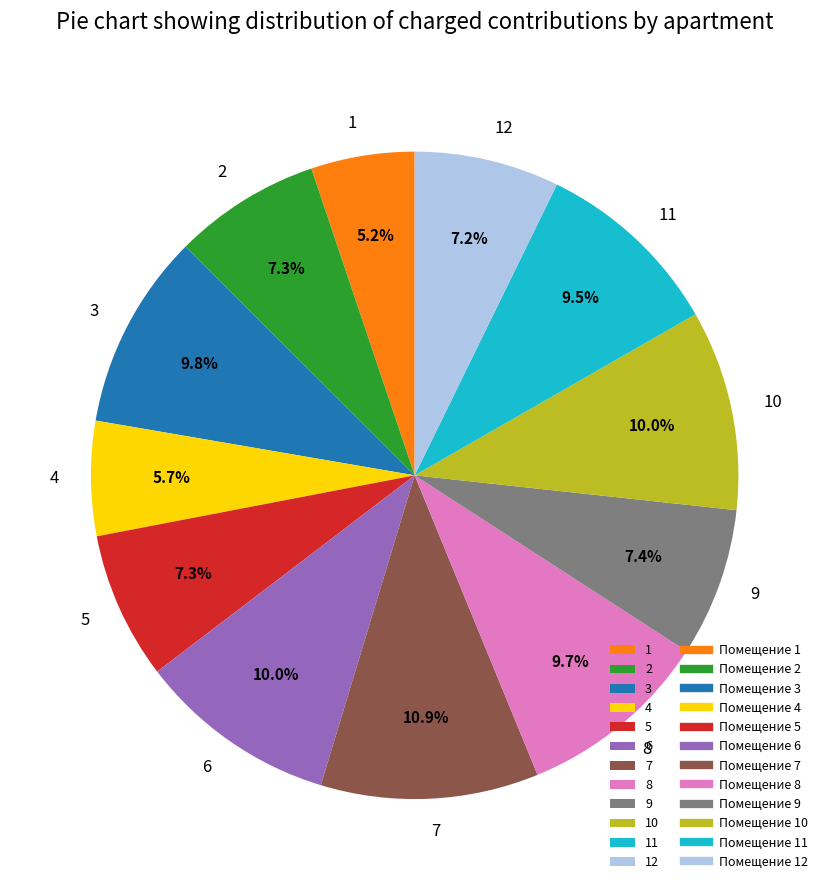

Does 4 represent more than half of the total?

No